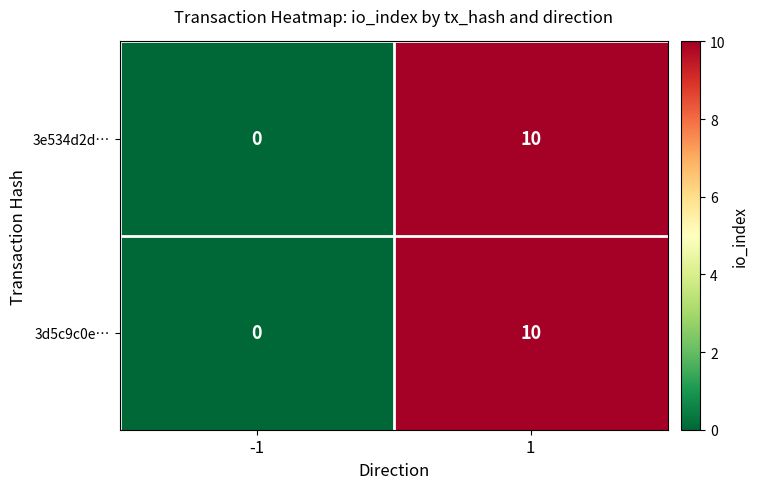

Is it true that 3e534d2d… equals 10 at 1?

True